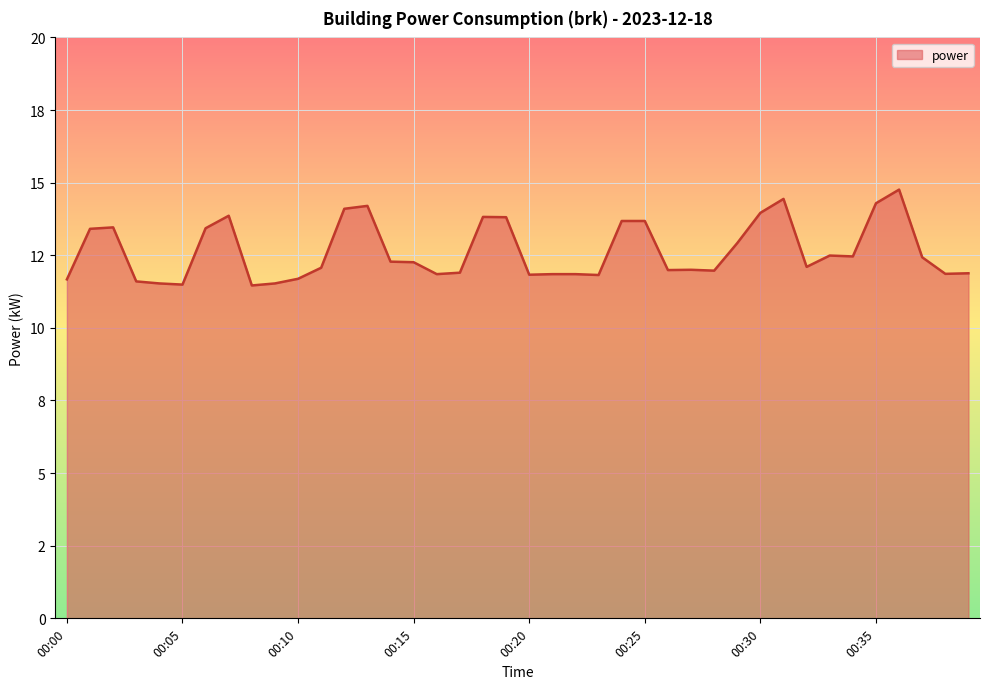

What is the sum of all values?

505.7